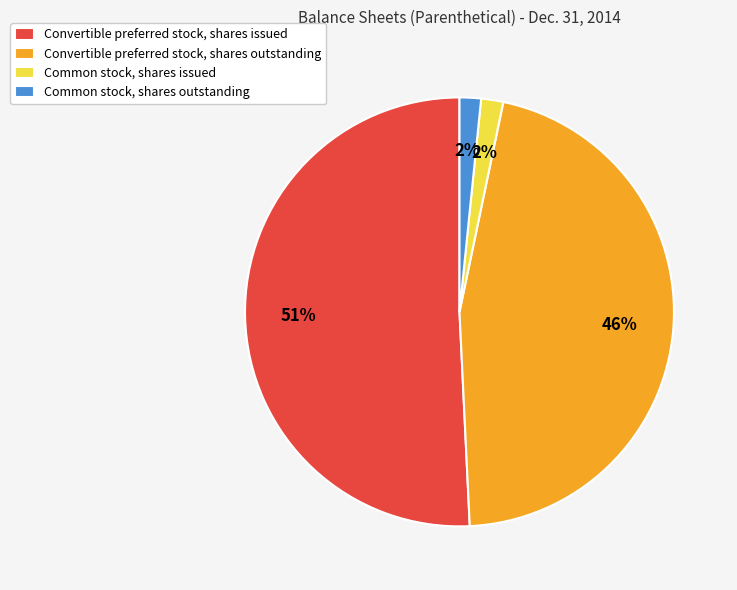

Is it true that Convertible preferred stock, shares issued is 51% of the pie?

True